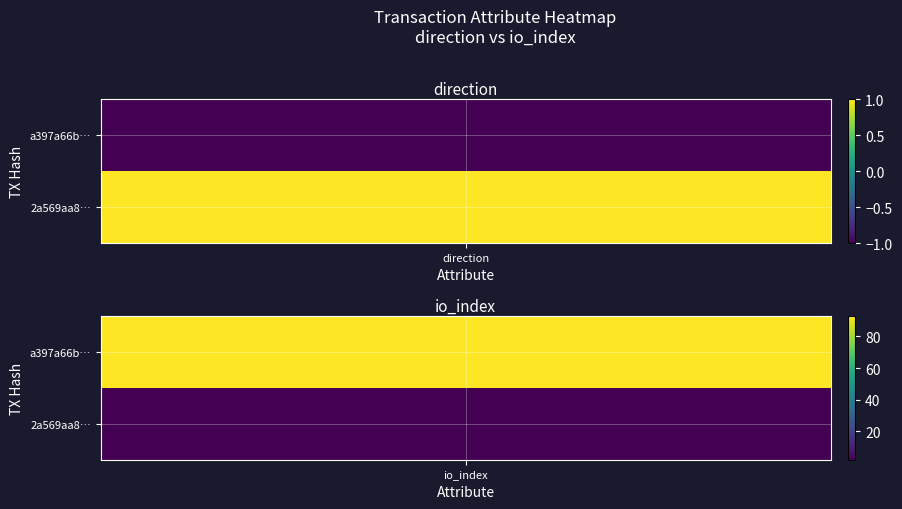

Is the value of a397a66b90f444028eec2d9b5b83e909a113b36 at 1 greater than the value of 2a569aa888a788fb2338dd1eeeaff937ccc4e65 at 1?

Yes